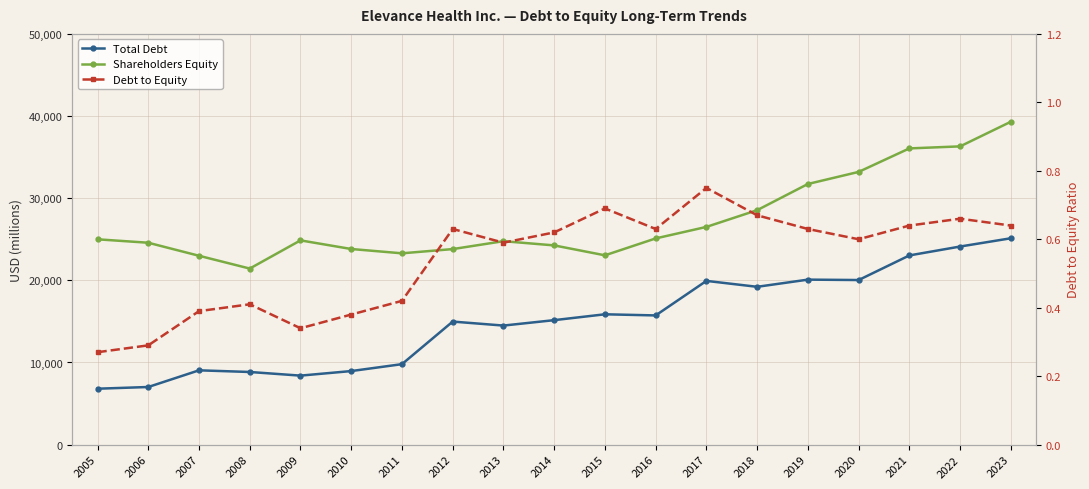

Where is the first local minimum for Total Debt?

2009